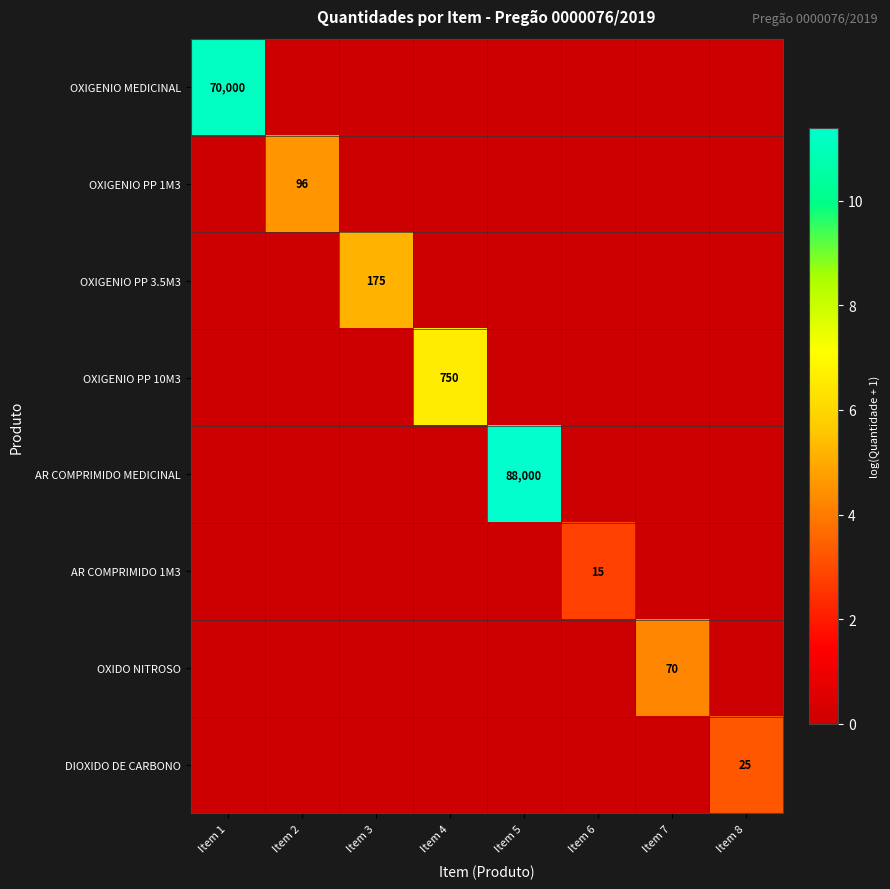

True or false: OXIGENIO MEDICINAL has a value of 36654 at Item 1.

False